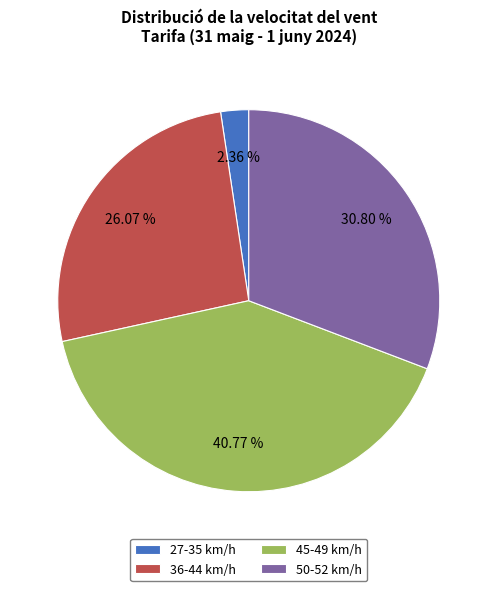

What is the ratio of the value at 50-52 km/h to the value at 36-44 km/h?

1.2